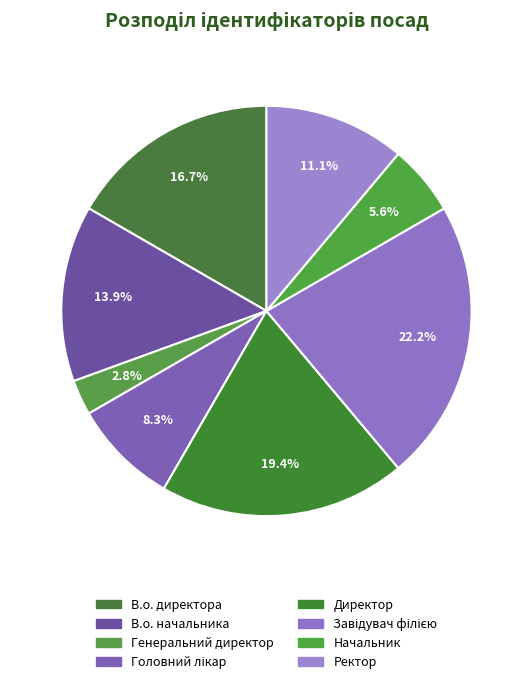

Is there any slice that represents more than half of the pie?

No